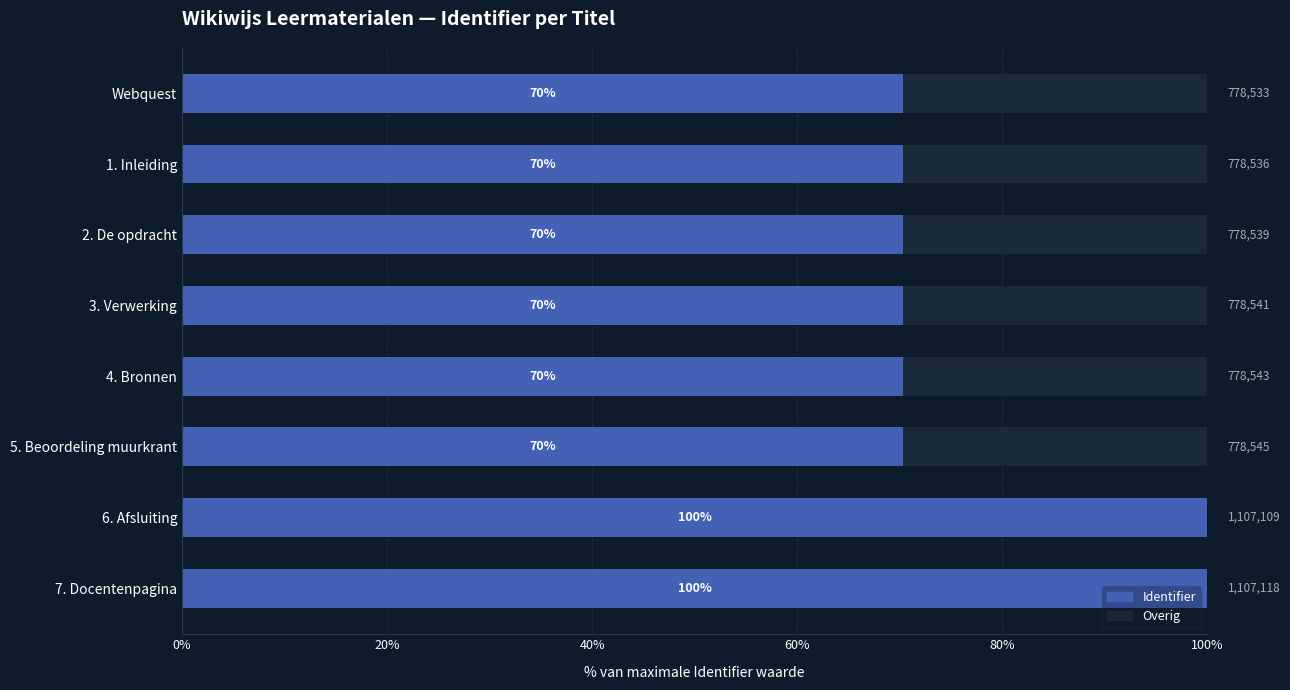

The Identifier series shows 107.6 at 1. Inleiding. True or false?

False